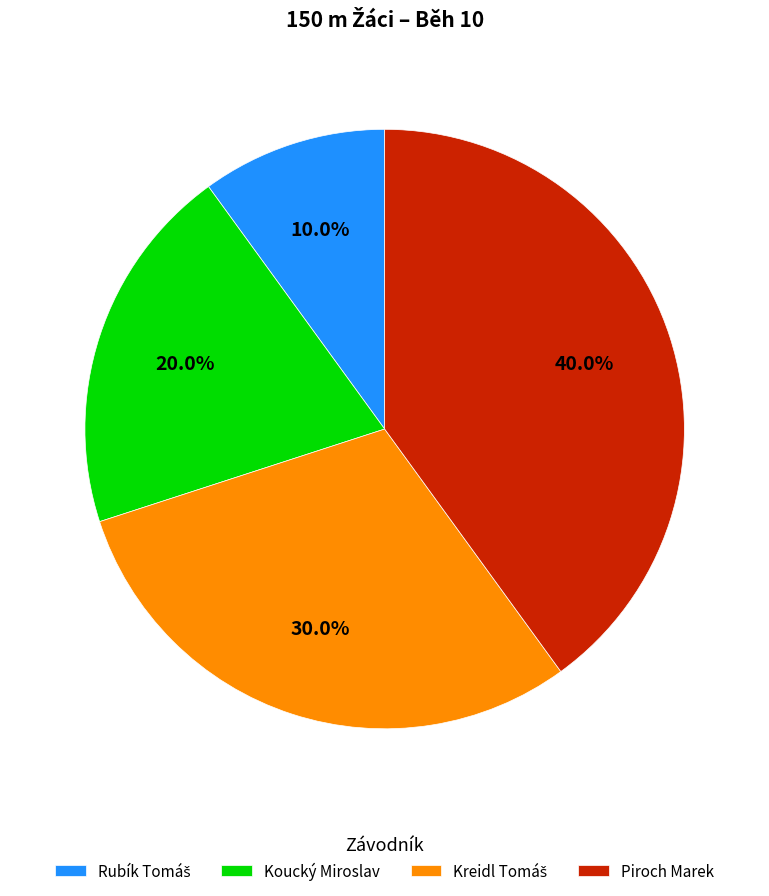

Combined, what portion of the pie is Koucký Miroslav and Piroch Marek?

60.0%